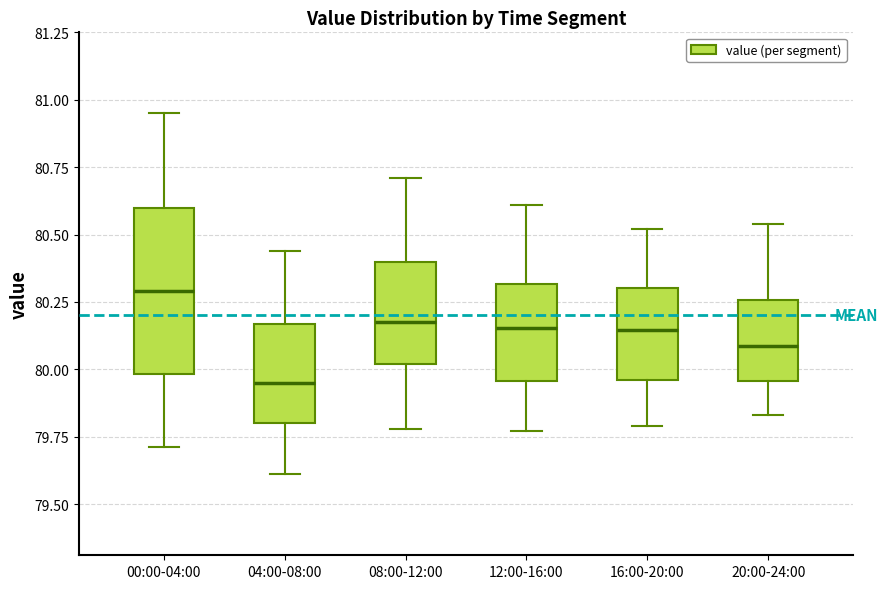

Reading left to right, read every box against the y-axis: the position of its median line, the range the box covers, and the ends of its whiskers. The values are not printed on the chart, so give them approximately, as read against the axis.

00:00-04:00: median 80.30, box 80.00 to 80.60, whiskers 79.70 to 80.95
04:00-08:00: median 79.95, box 79.80 to 80.15, whiskers 79.60 to 80.45
08:00-12:00: median 80.20, box 80.00 to 80.40, whiskers 79.80 to 80.70
12:00-16:00: median 80.15, box 79.95 to 80.30, whiskers 79.75 to 80.60
16:00-20:00: median 80.15, box 79.95 to 80.30, whiskers 79.80 to 80.50
20:00-24:00: median 80.10, box 79.95 to 80.25, whiskers 79.85 to 80.55